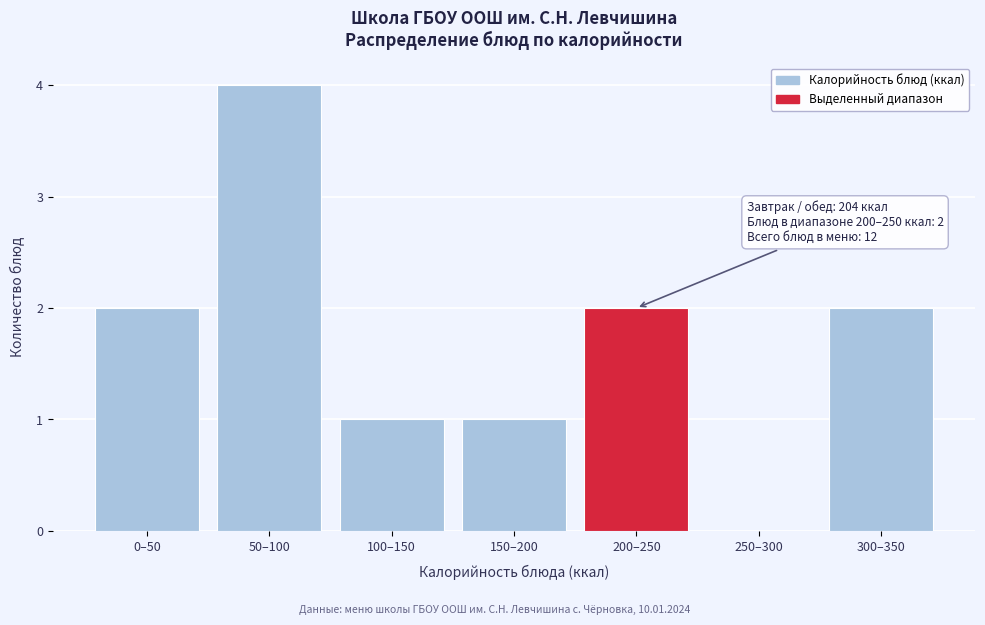

Reading right to left, list all the values displayed in this chart.

300–350=2	250–300=0	200–250=2	150–200=1	100–150=1	50–100=4	0–50=2